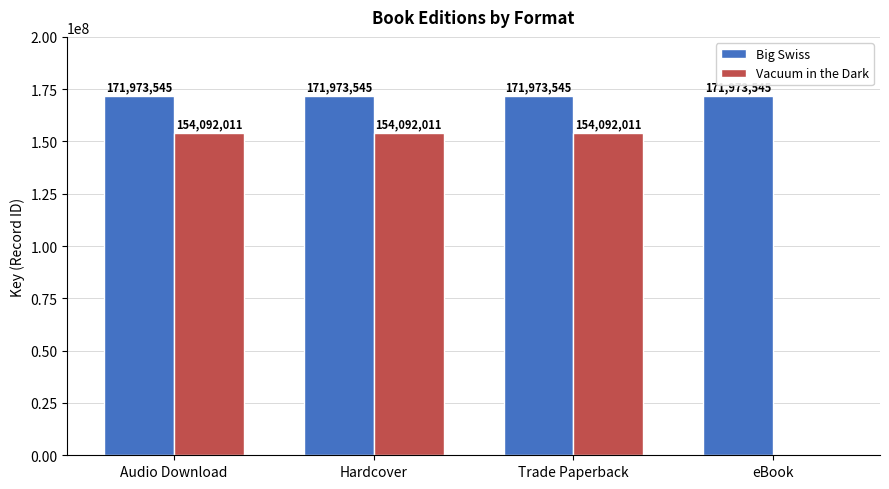

The Big Swiss series shows 90067258 at Audio Download. True or false?

False